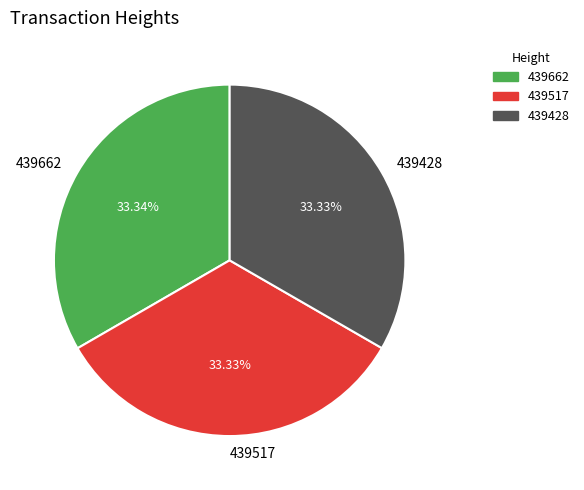

Combined, what portion of the pie is 439662 and 439428?

66.7%